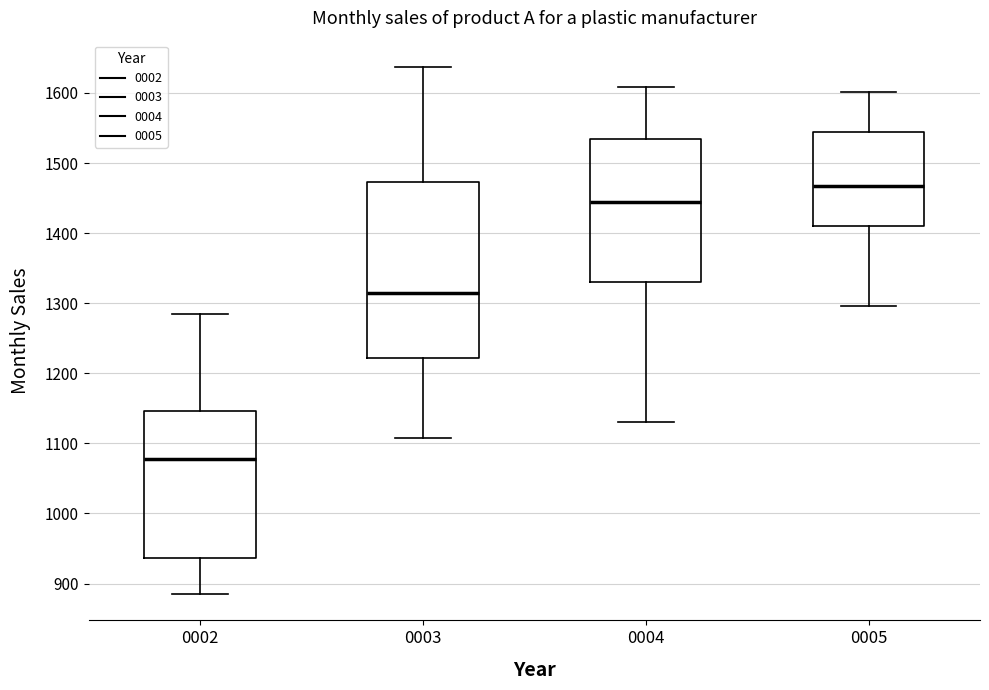

Which box is the tallest, from its lower edge to its upper edge?

0003